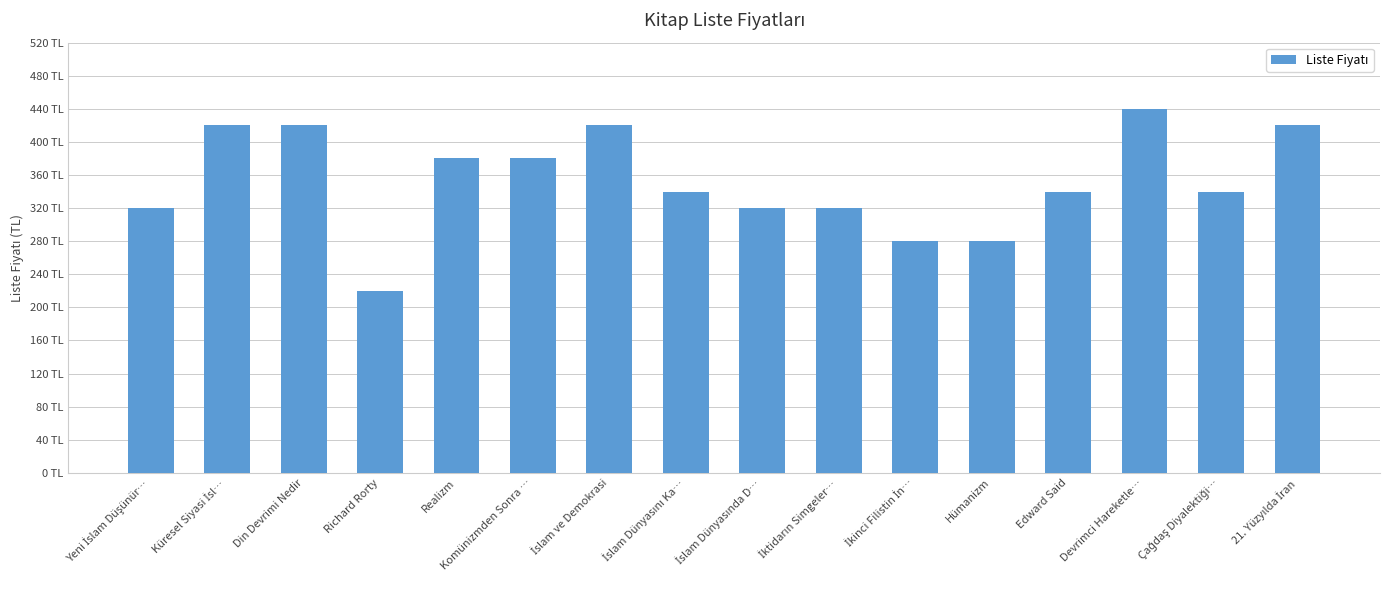

Reading left to right, extract all data points from this chart.

320	420	420	220	380	380	420	340	320	320	280	280	340	440	340	420